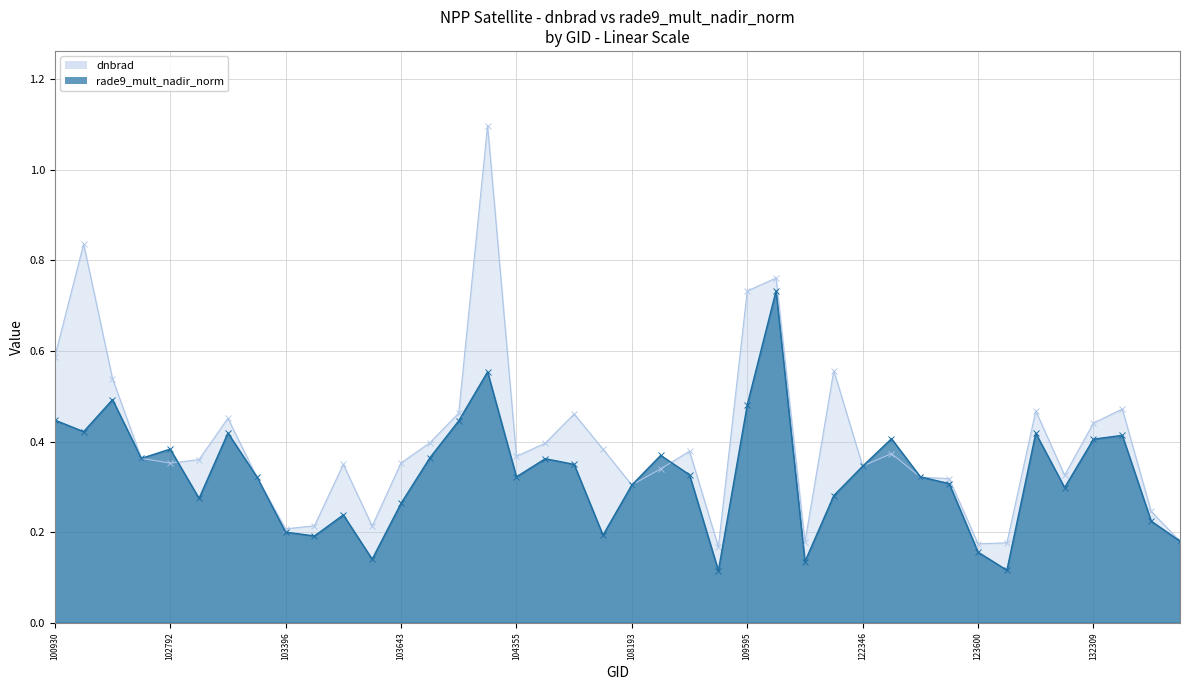

True or false: rade9_mult_nadir_norm and dnbrad intersect in this chart.

True